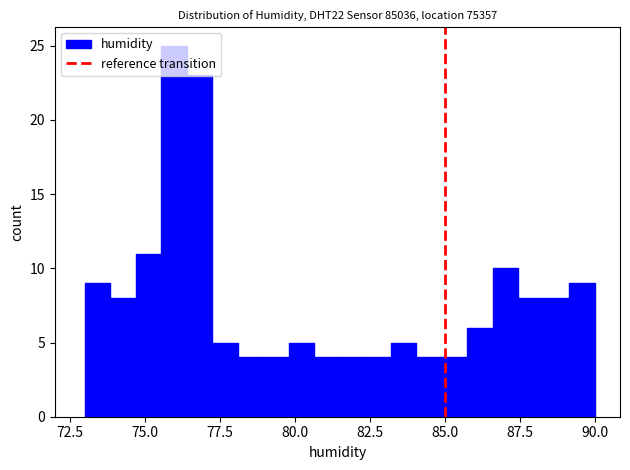

Read against the x-axis, roughly where is the centre of the tallest bar?

76.0